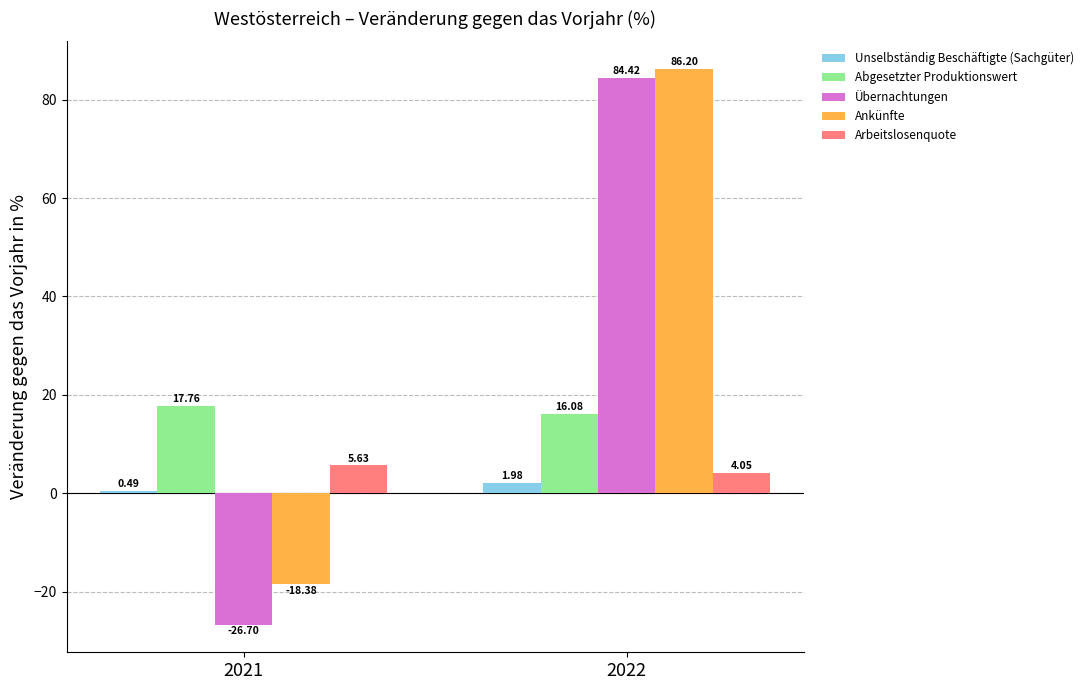

Where does the Unselbständig Beschäftigte (Sachgüter) series first go above 1?

2022